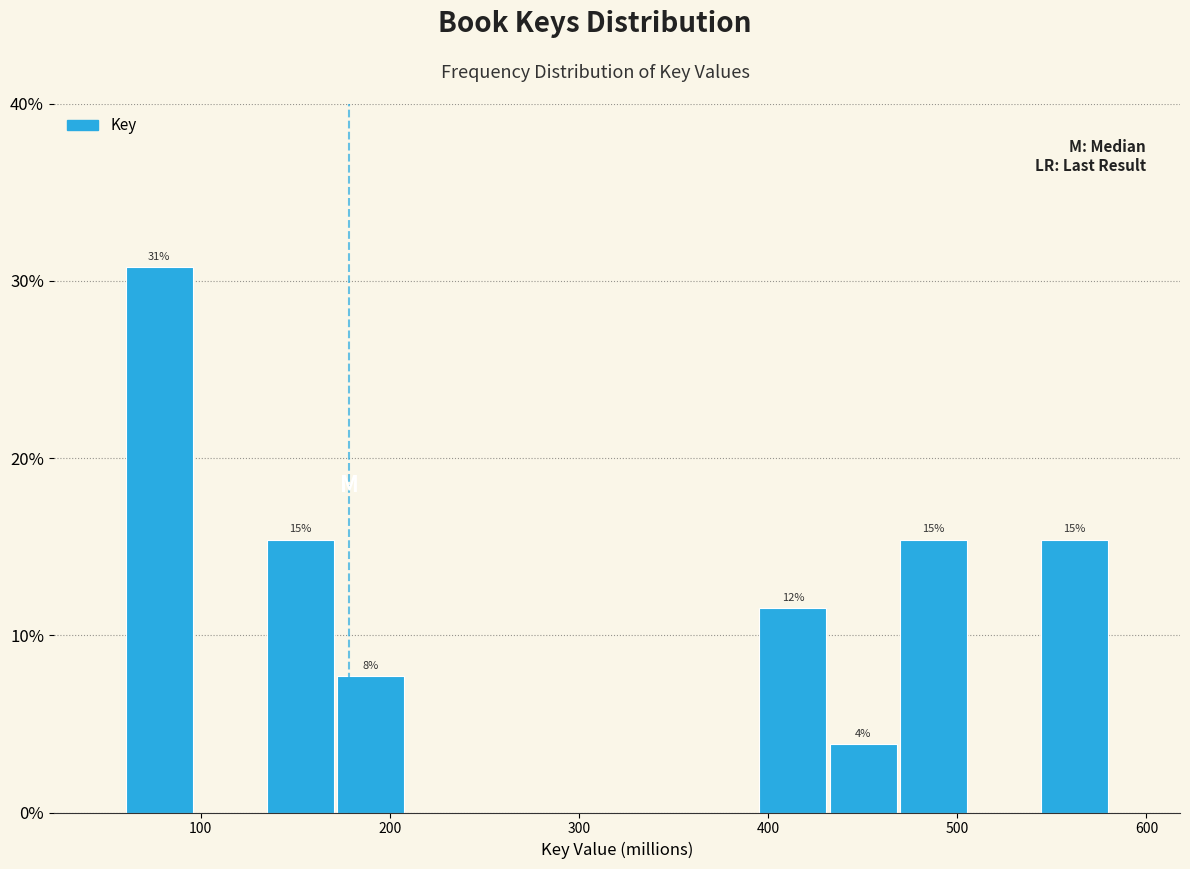

Read against the x-axis, roughly where is the centre of the tallest bar?

80